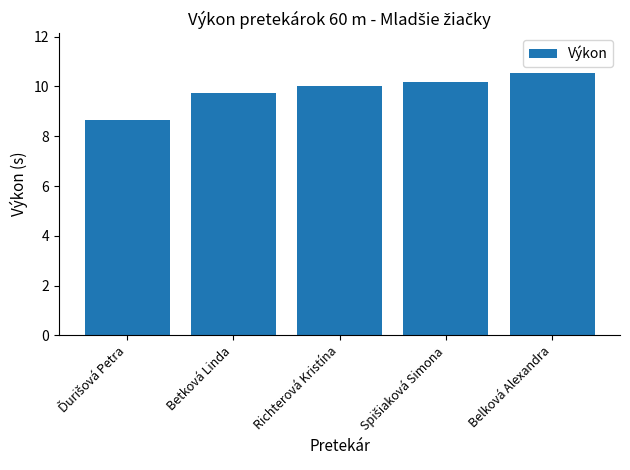

What position from the left is Richterová Kristína?

3